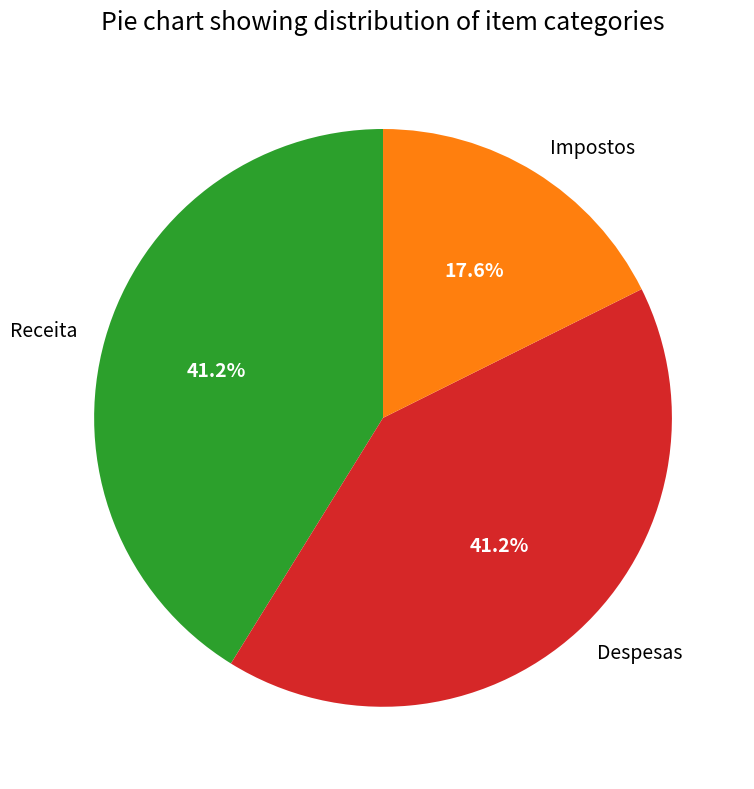

Does Despesas account for over 50% of the chart?

No